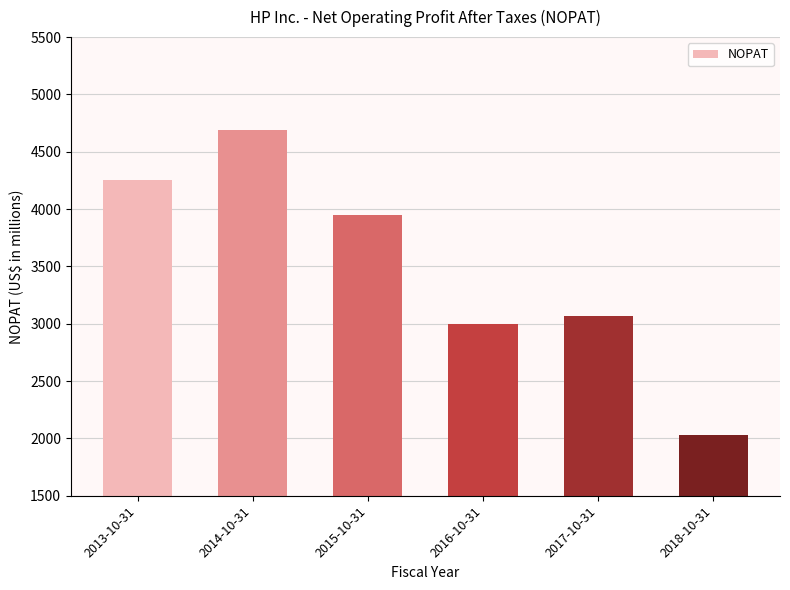

List the labels in order of value, smallest first.

2018-10-31, 2016-10-31, 2017-10-31, 2015-10-31, 2013-10-31, 2014-10-31